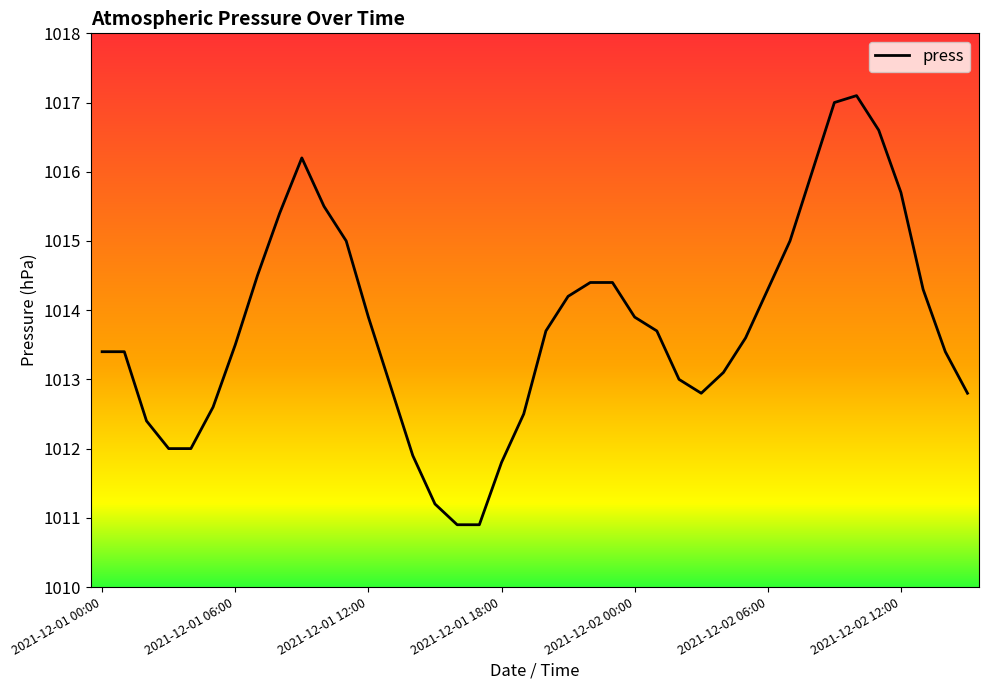

What is the maximum value shown in the chart?

1017.1